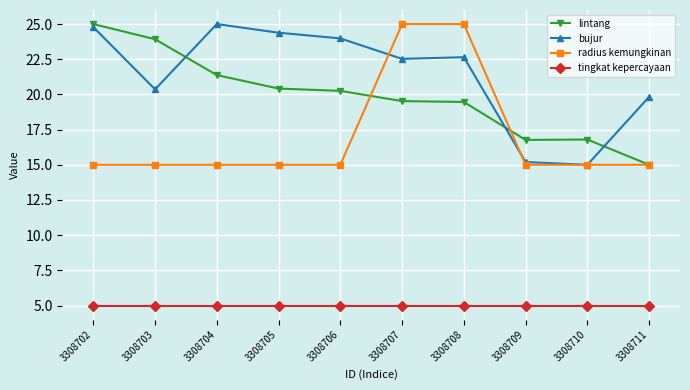

True or false: lintang and radius kemungkinan cross at least once.

True